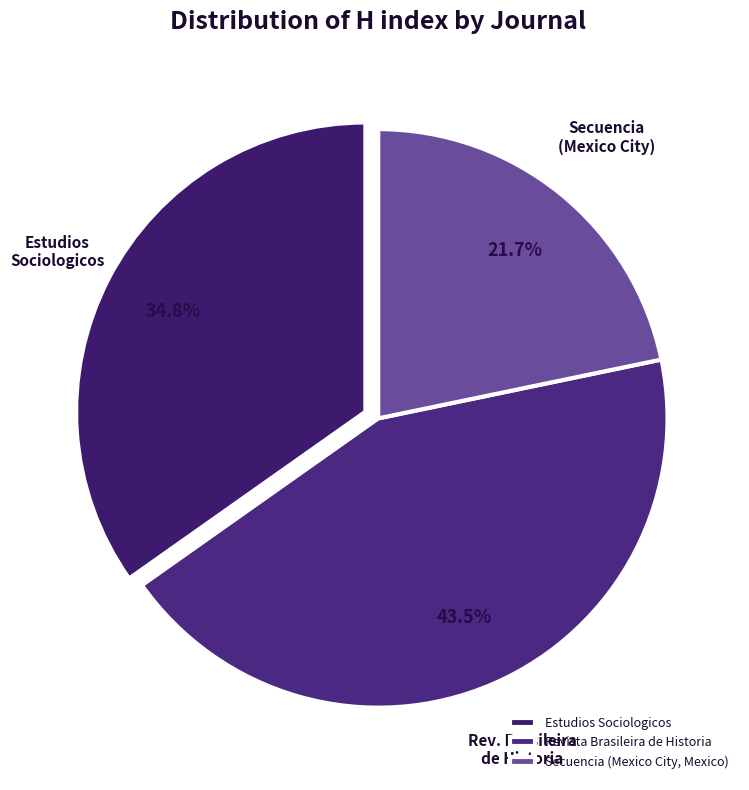

To the nearest percent, what is the combined percentage of Secuencia (Mexico City, Mexico) and Estudios Sociologicos?

57%